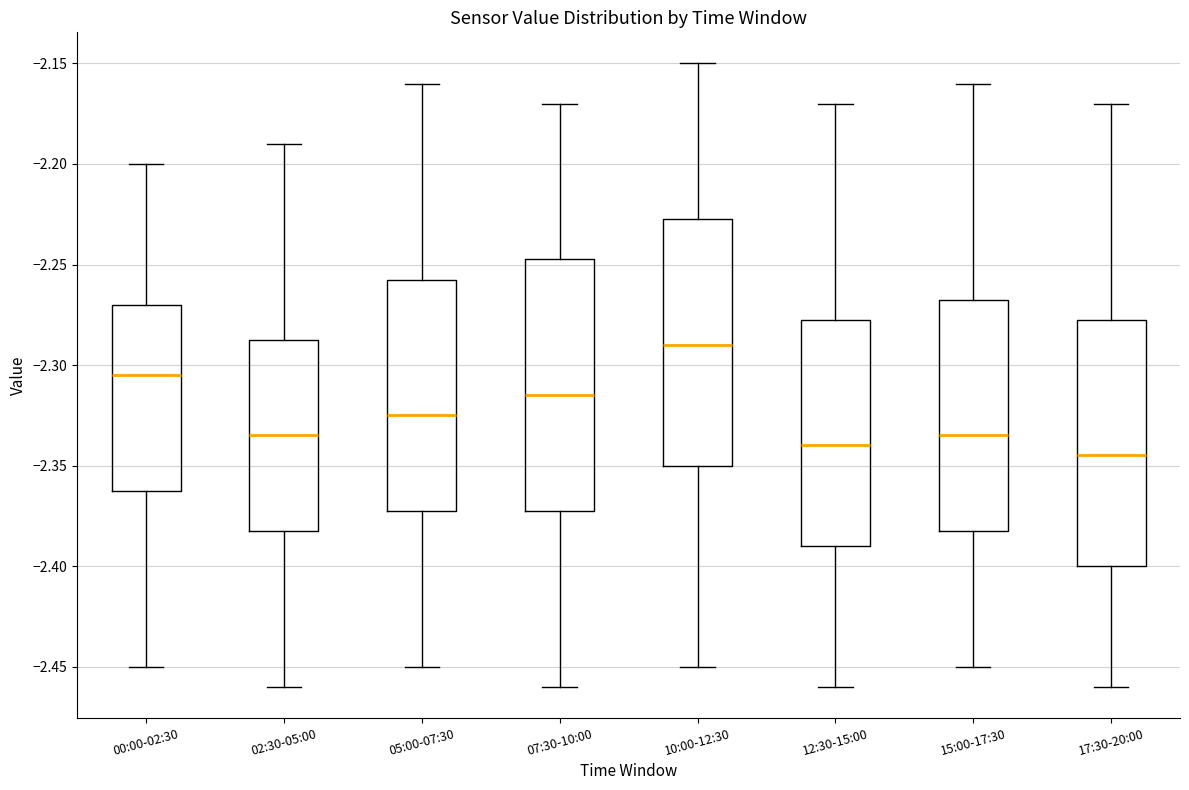

Reading left to right, transcribe this box plot: for each box, give where its median line is, the range the box spans, and where its two whiskers end, as read against the y-axis. The values are not printed on the chart, so give them approximately, as read against the axis.

00:00-02:30: median -2.305, box -2.360 to -2.270, whiskers -2.450 to -2.200
02:30-05:00: median -2.335, box -2.380 to -2.285, whiskers -2.460 to -2.190
05:00-07:30: median -2.325, box -2.370 to -2.255, whiskers -2.450 to -2.160
07:30-10:00: median -2.315, box -2.370 to -2.245, whiskers -2.460 to -2.170
10:00-12:30: median -2.290, box -2.350 to -2.225, whiskers -2.450 to -2.150
12:30-15:00: median -2.340, box -2.390 to -2.275, whiskers -2.460 to -2.170
15:00-17:30: median -2.335, box -2.380 to -2.265, whiskers -2.450 to -2.160
17:30-20:00: median -2.345, box -2.400 to -2.275, whiskers -2.460 to -2.170